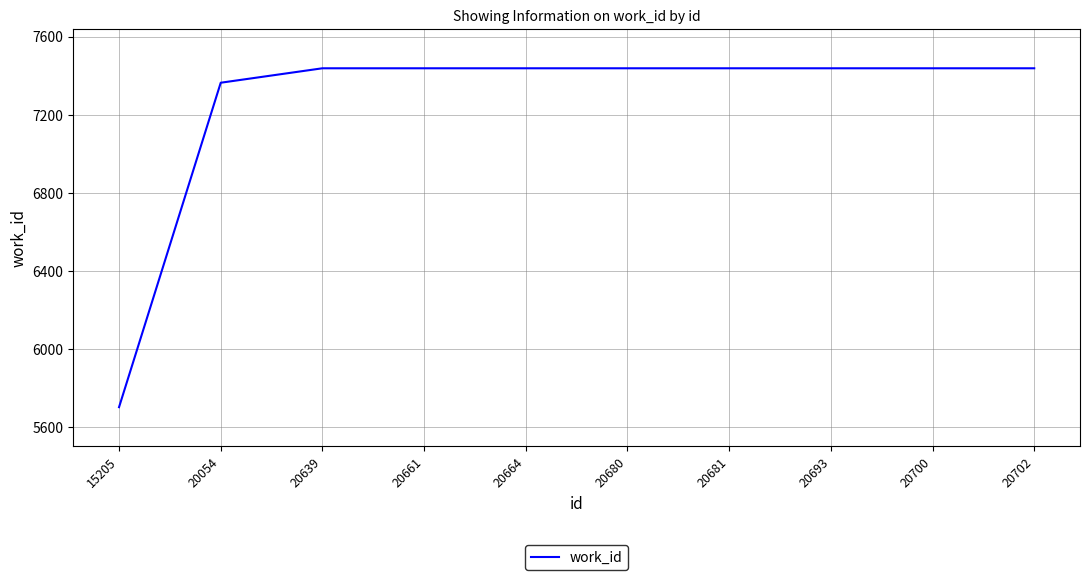

How many categories are shown in the chart?

10